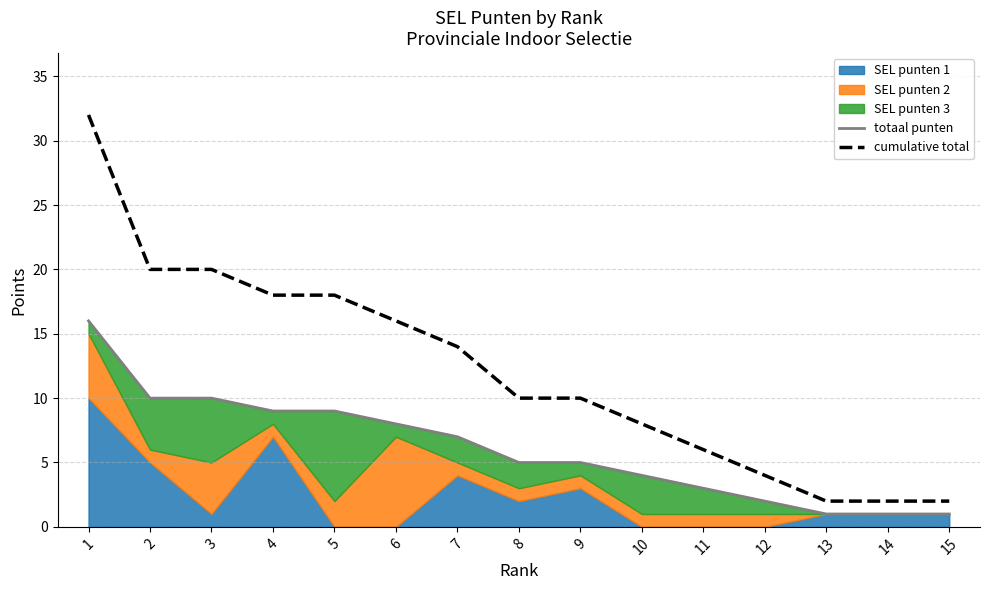

True or false: totaal punten and cumulative total cross at least once.

False